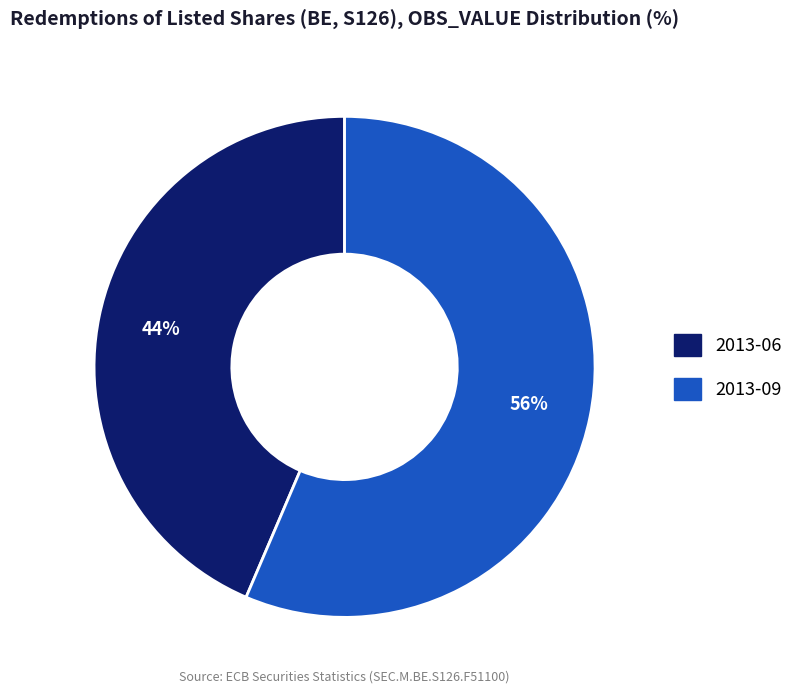

Is there a majority slice in this chart?

Yes